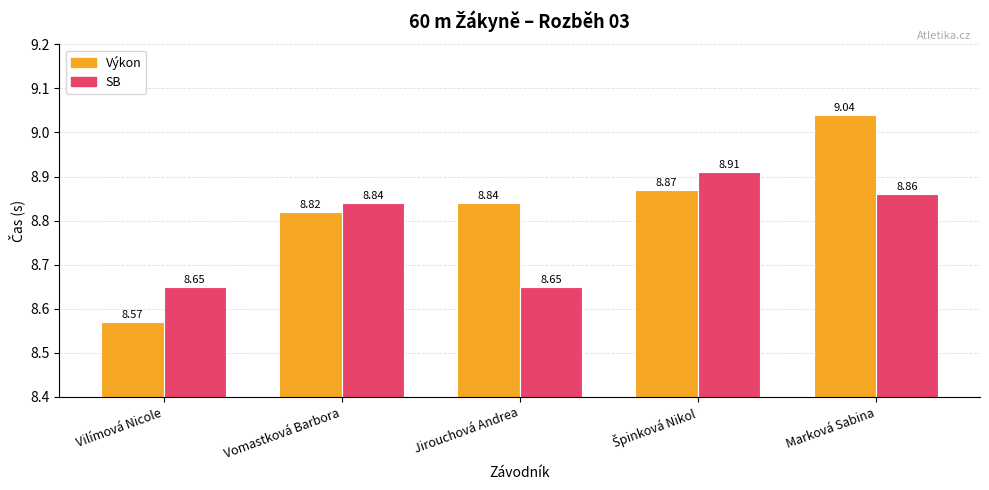

At how many categories does at least one series exceed 8?

5